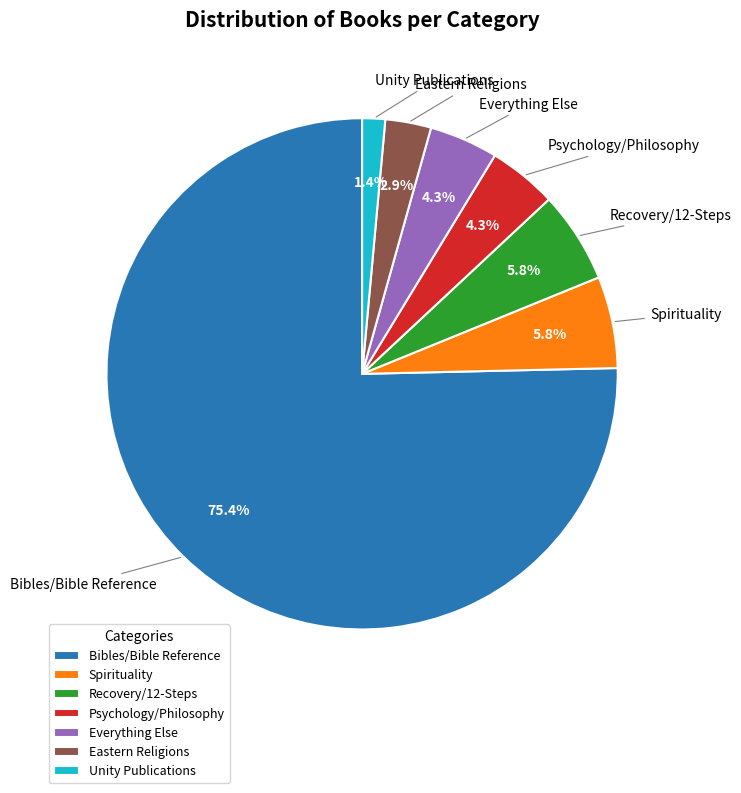

Which has a higher value, Unity Publications or Recovery/12-Steps?

Recovery/12-Steps